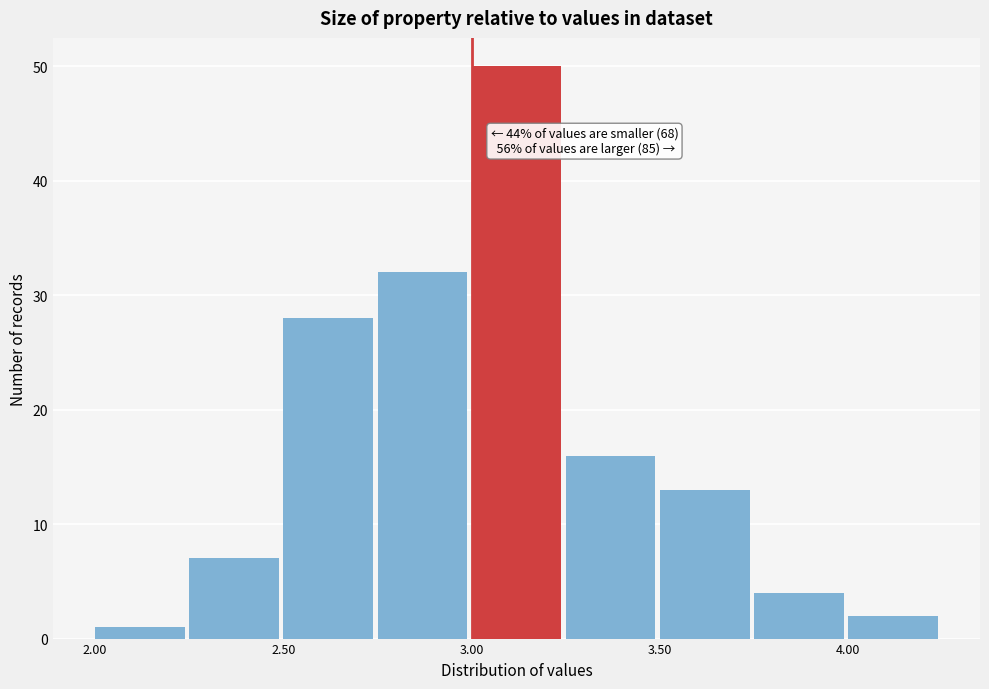

Over which range of the x-axis is the bar tallest?

3.00 to 3.25